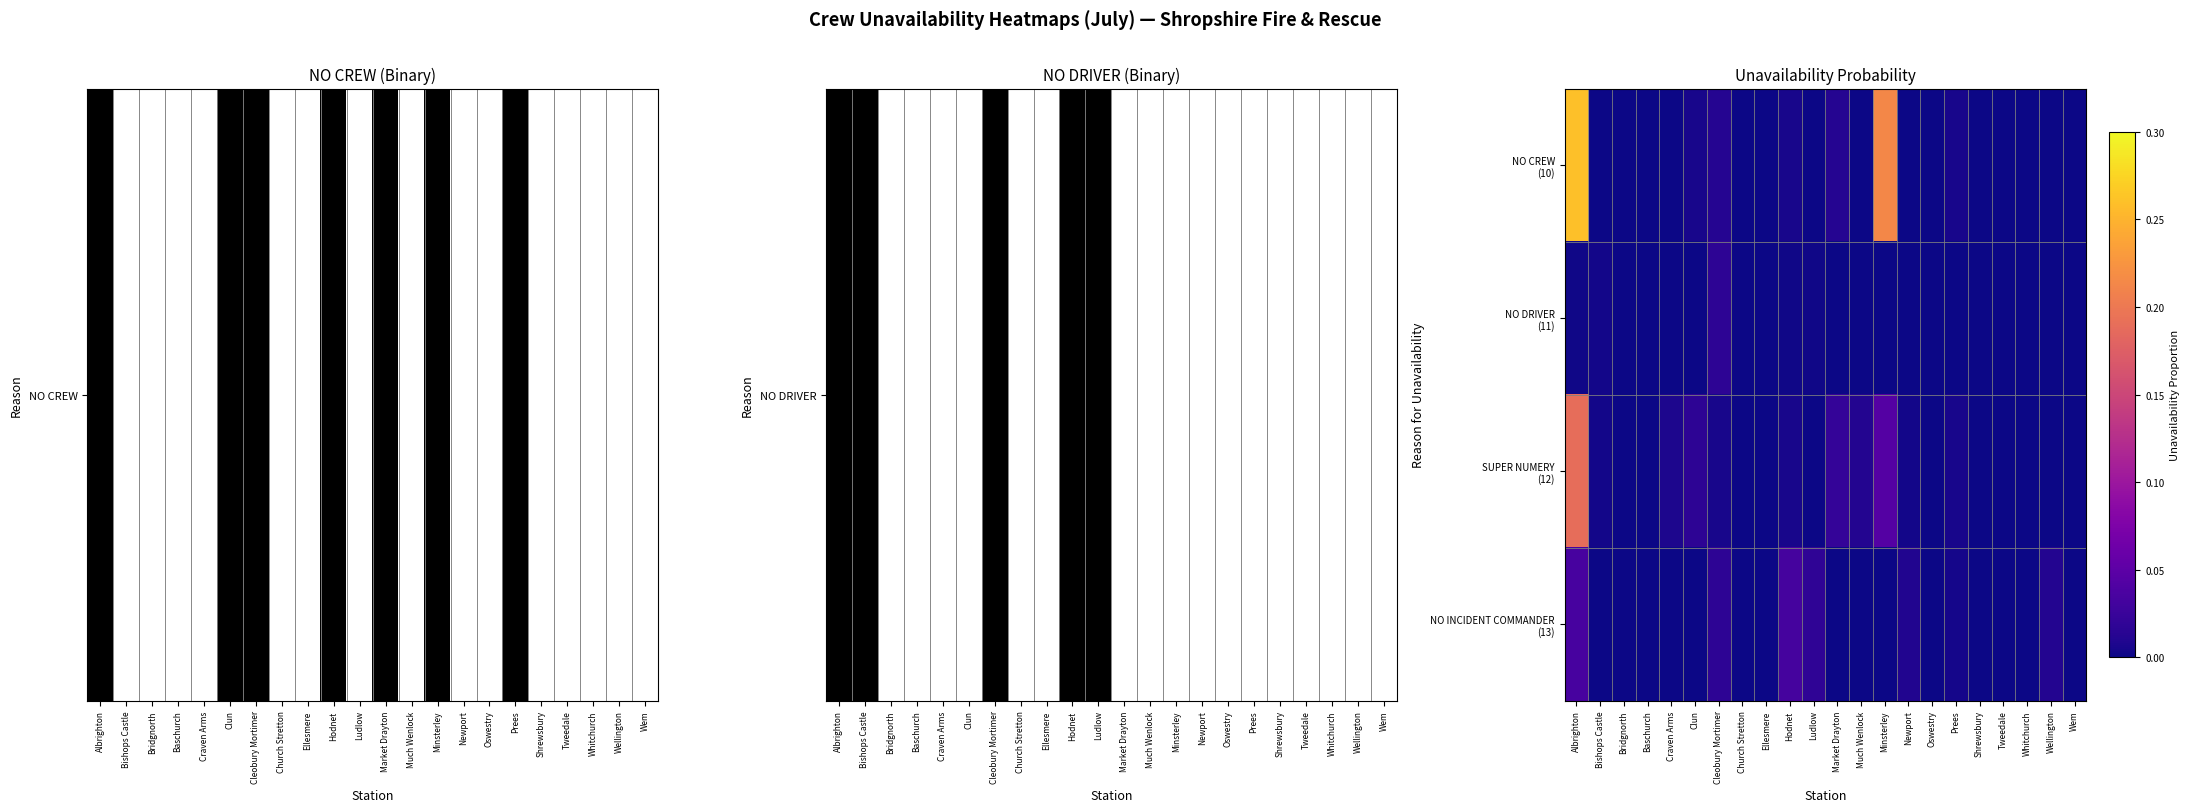

How many distinct data groups are displayed?

4